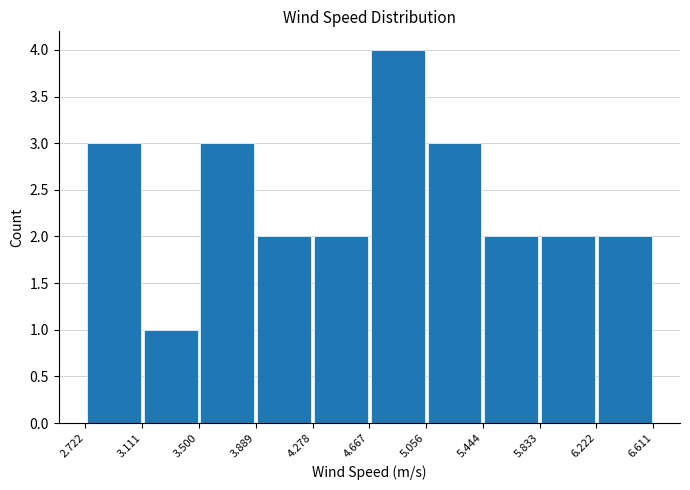

Reading left to right, transcribe this chart: for each bar, give the range it covers on the x-axis and its height. The values are not printed on the chart, so give them approximately, as read against the axis.

2.722 to 3.111: 3
3.111 to 3.500: 1
3.500 to 3.889: 3
3.889 to 4.278: 2
4.278 to 4.667: 2
4.667 to 5.056: 4
5.056 to 5.444: 3
5.444 to 5.833: 2
5.833 to 6.222: 2
6.222 to 6.611: 2